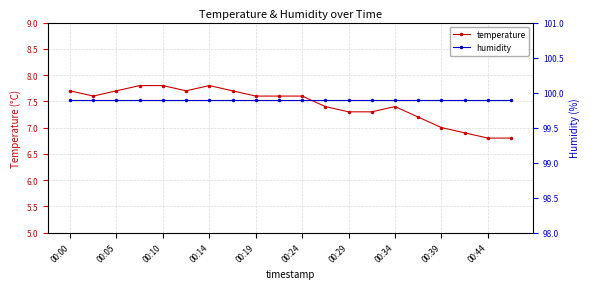

How many data points in temperature are above 7?

16